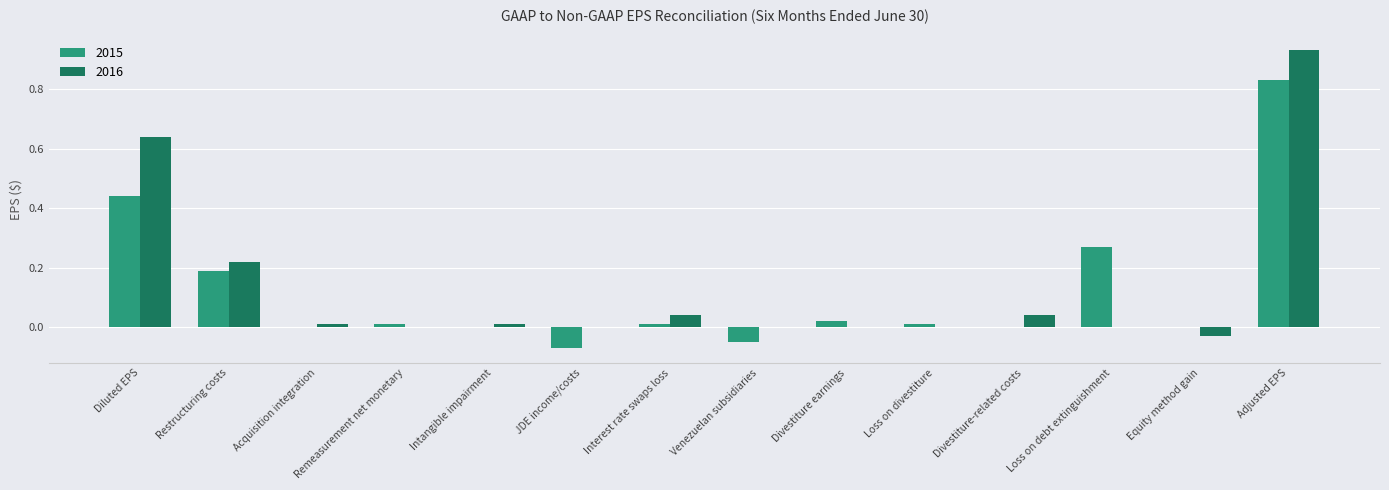

What is the sum of all 2016 values?

1.9